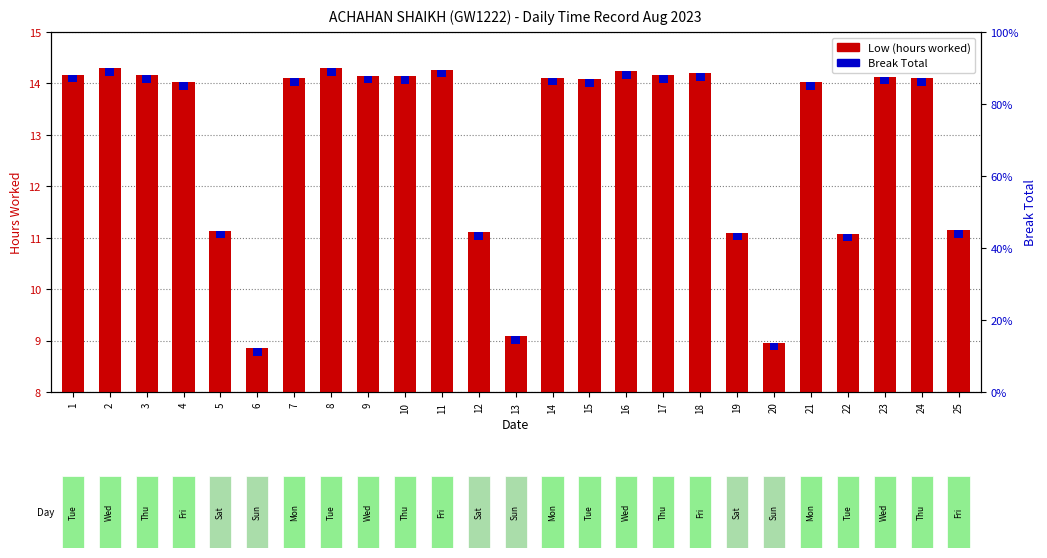

What are all the series names shown in the legend?

Low (hours worked), Break Total